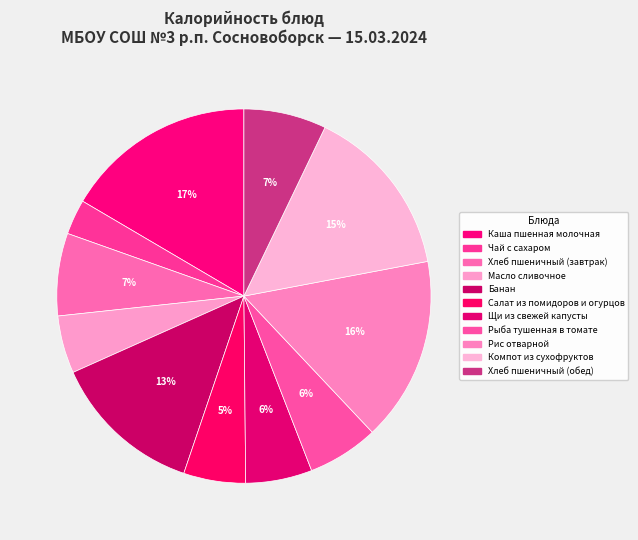

Rank the categories by value from highest to lowest.

Каша пшенная молочная, Рис отварной, Компот из сухофруктов, Банан, Хлеб пшеничный (завтрак), Хлеб пшеничный (обед), Рыба тушенная в томате, Щи из свежей капусты, Салат из помидоров и огурцов, Масло сливочное, Чай с сахаром